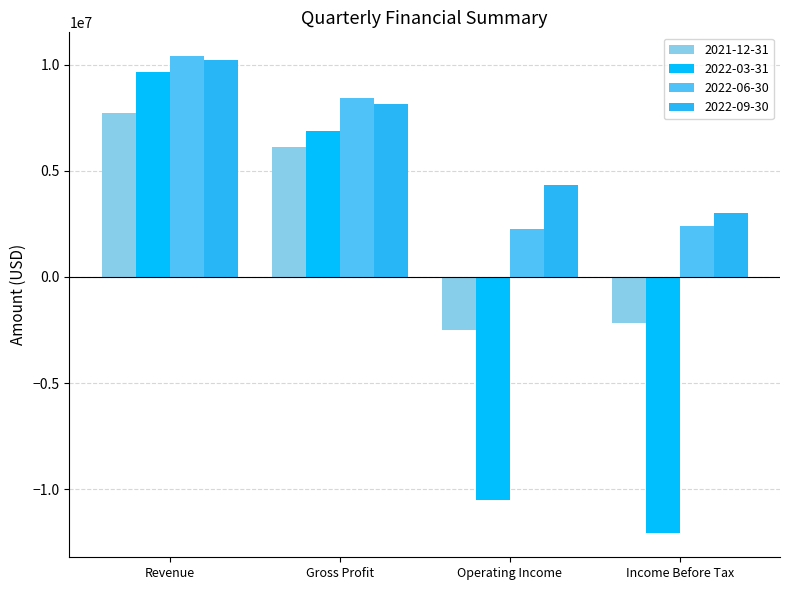

List the labels in order of 2022-03-31 value, smallest first.

Income Before Tax, Operating Income, Gross Profit, Revenue